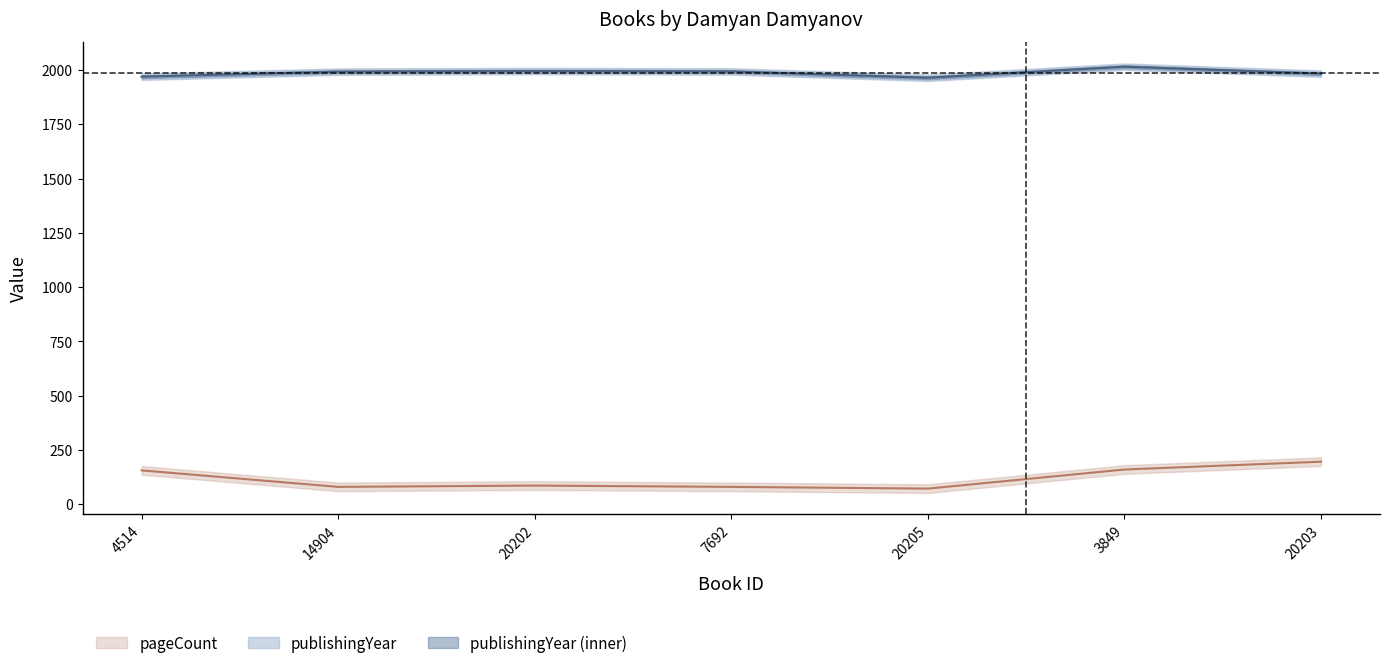

What is the difference between the maximum and minimum values in the publishingYear series?

51